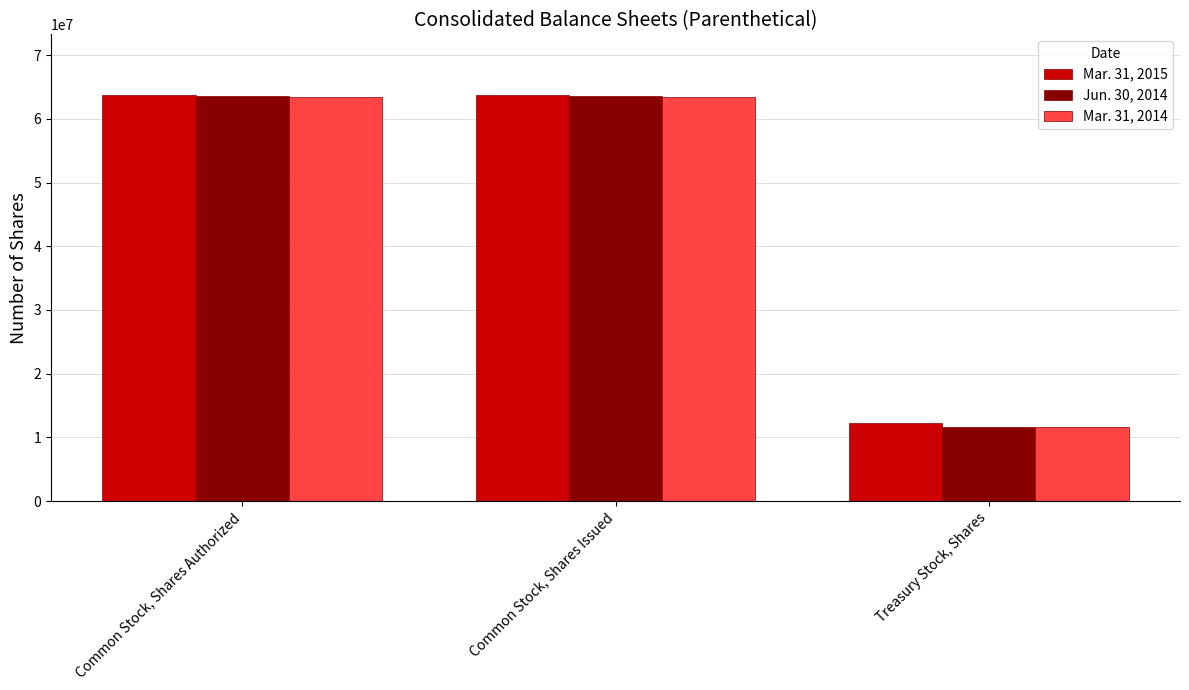

What is the approximate value of Mar. 31, 2015 at Common Stock, Shares Issued, to the nearest 100?

63701000